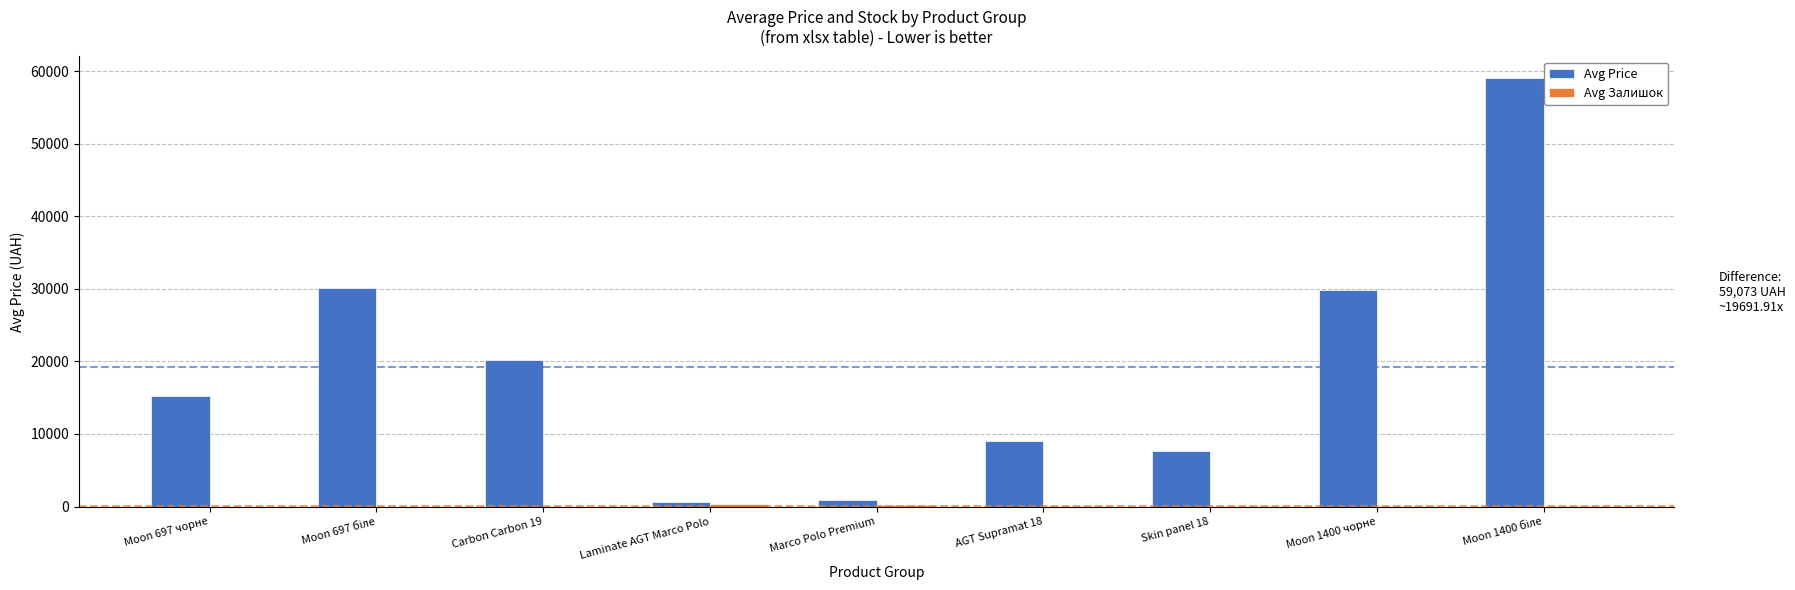

How many categories are shown in the chart?

9